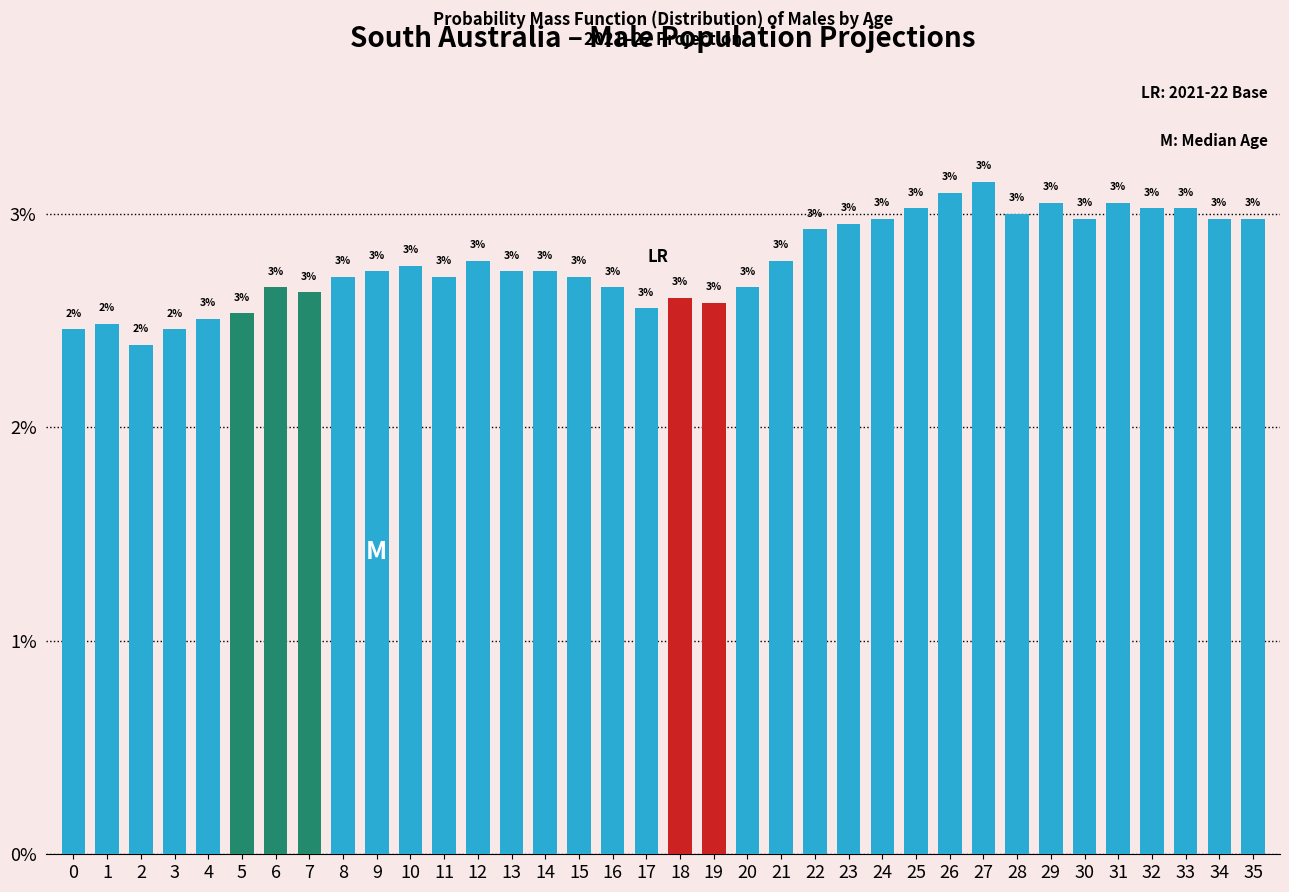

What is the value of the 36th bar from the left?

3.0